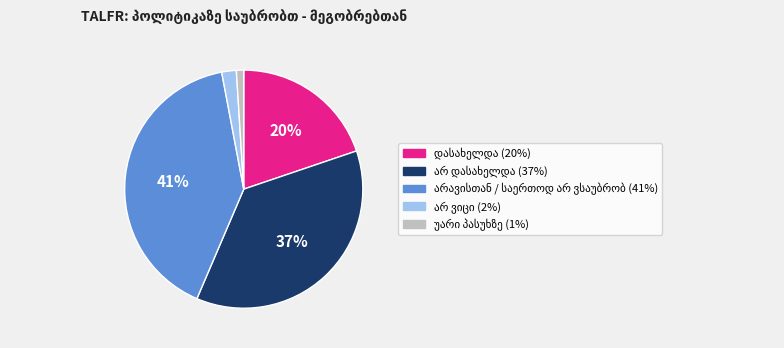

To the nearest percent, what is the difference between the largest and smallest slice percentages?

40%